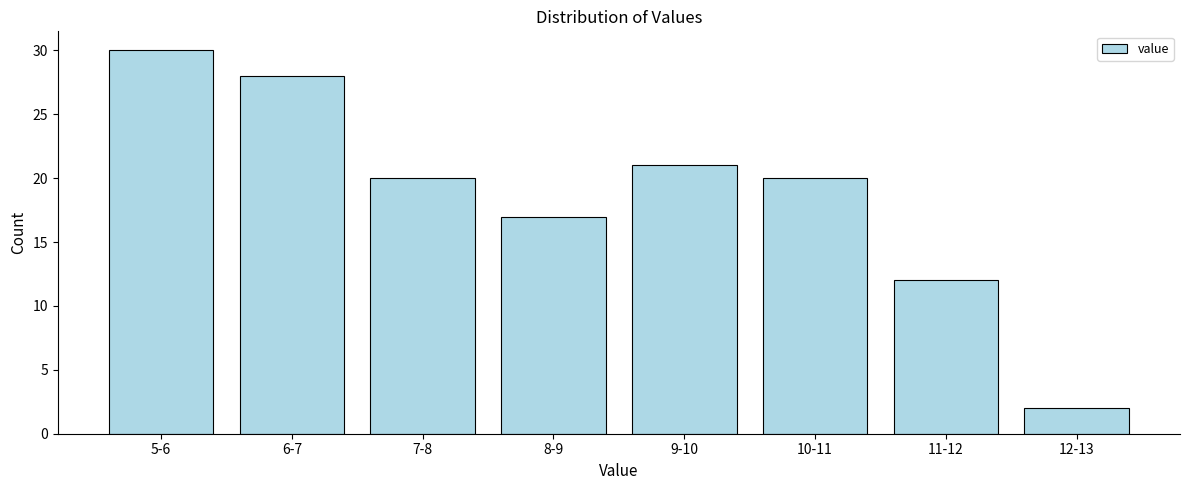

Reading right to left, list all the values displayed in this chart.

2	12	20	21	17	20	28	30